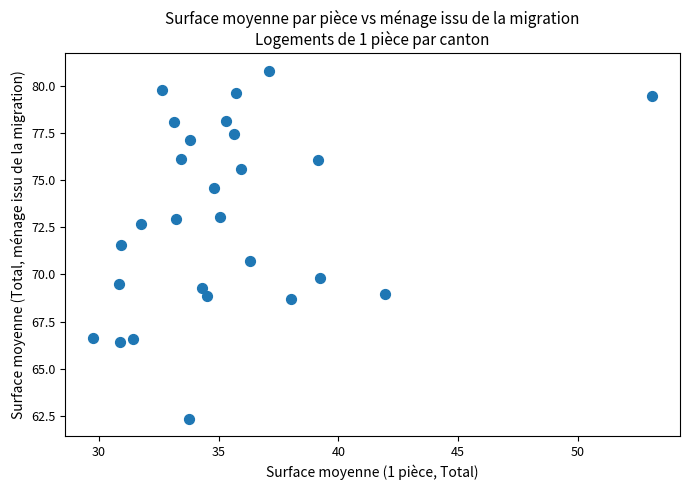

What is the range of Y values (max minus min)?

18.4